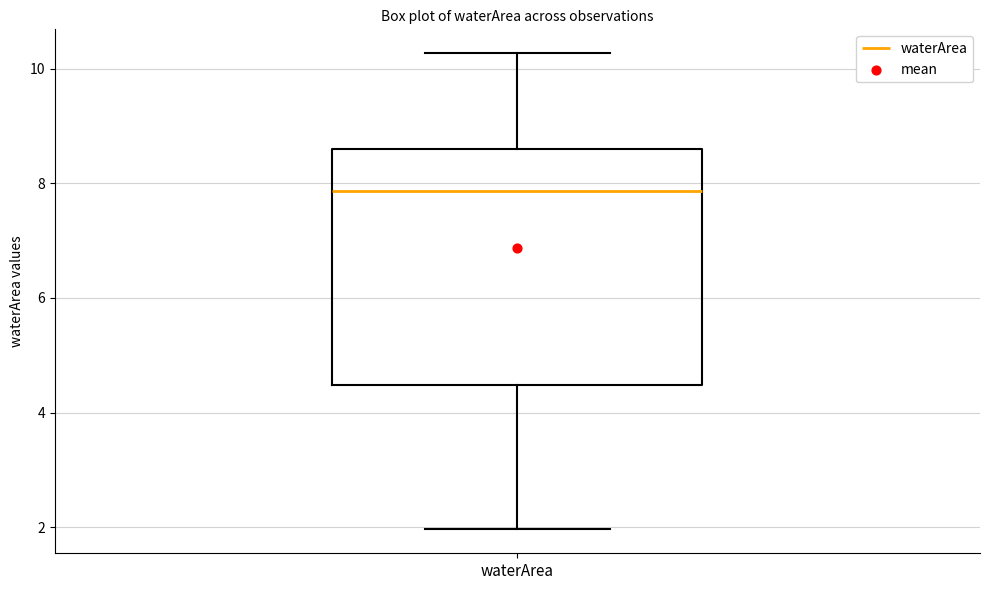

Transcribe this box plot: give where the median line is, the range the box spans, and where the two whiskers end, as read against the y-axis. The values are not printed on the chart, so give them approximately, as read against the axis.

median 7.8, box 4.4 to 8.6, whiskers 2.0 to 10.2